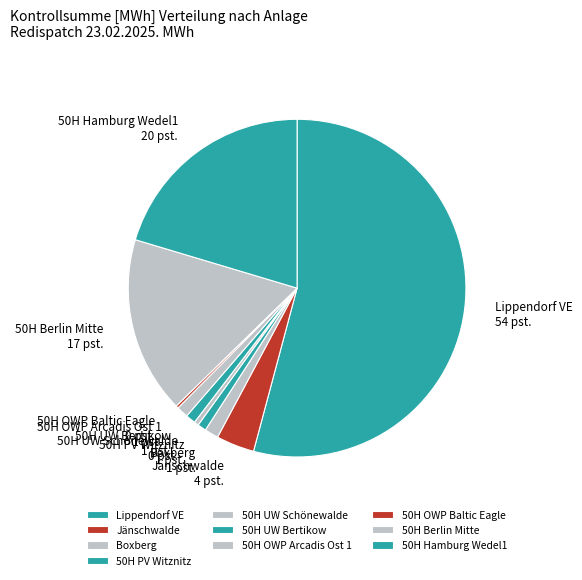

Does Lippendorf VE represent more than half of the total?

Yes